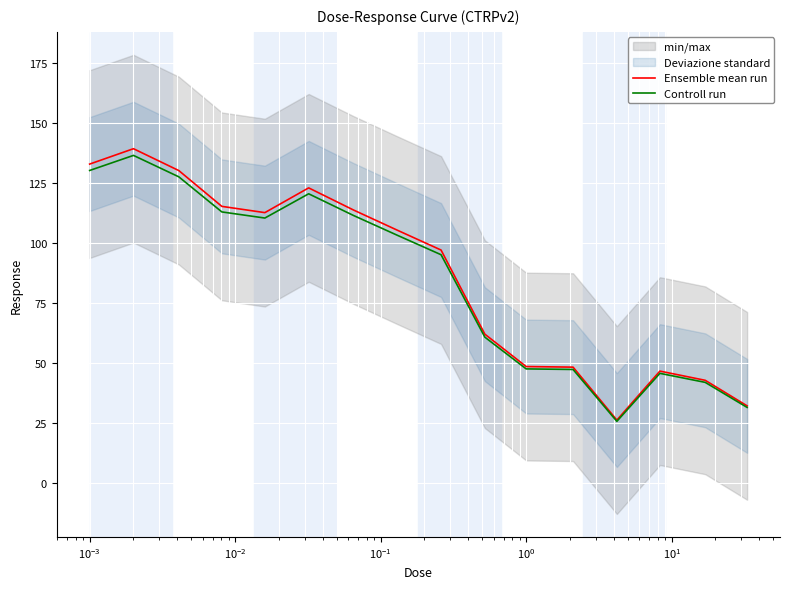

How many interior local peaks does the Controll run series have?

3